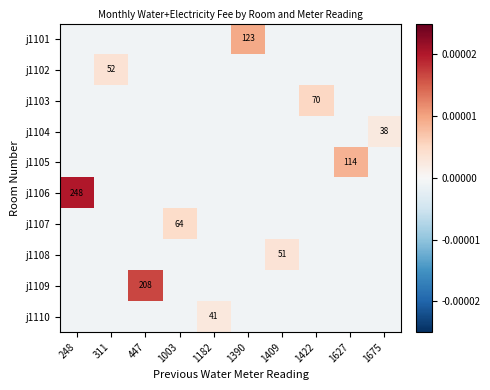

True or false: j1106 has a value of 404.3 at 248.

False